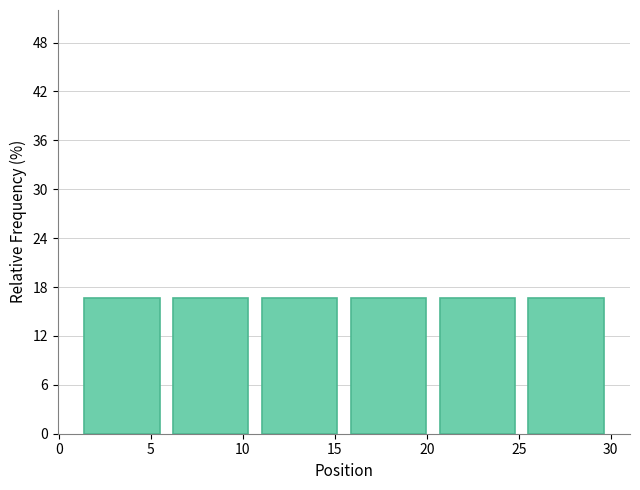

What is the height of the bar covering 1.0 to 6.0 on the x-axis? Neither the bar edges nor the heights are printed on the chart, so give them approximately, as read against the axes.

17